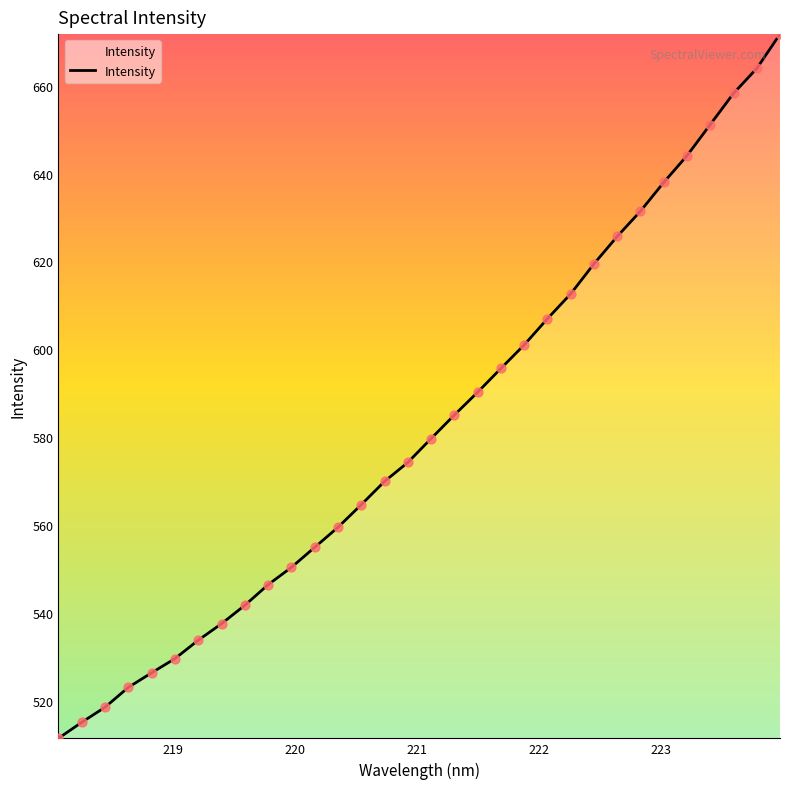

What is the greatest value displayed?

671.7